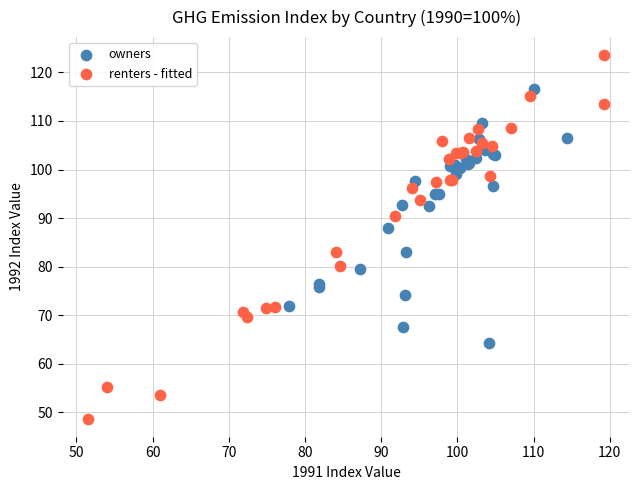

Which series contains the lowest Y value?

renters - fitted